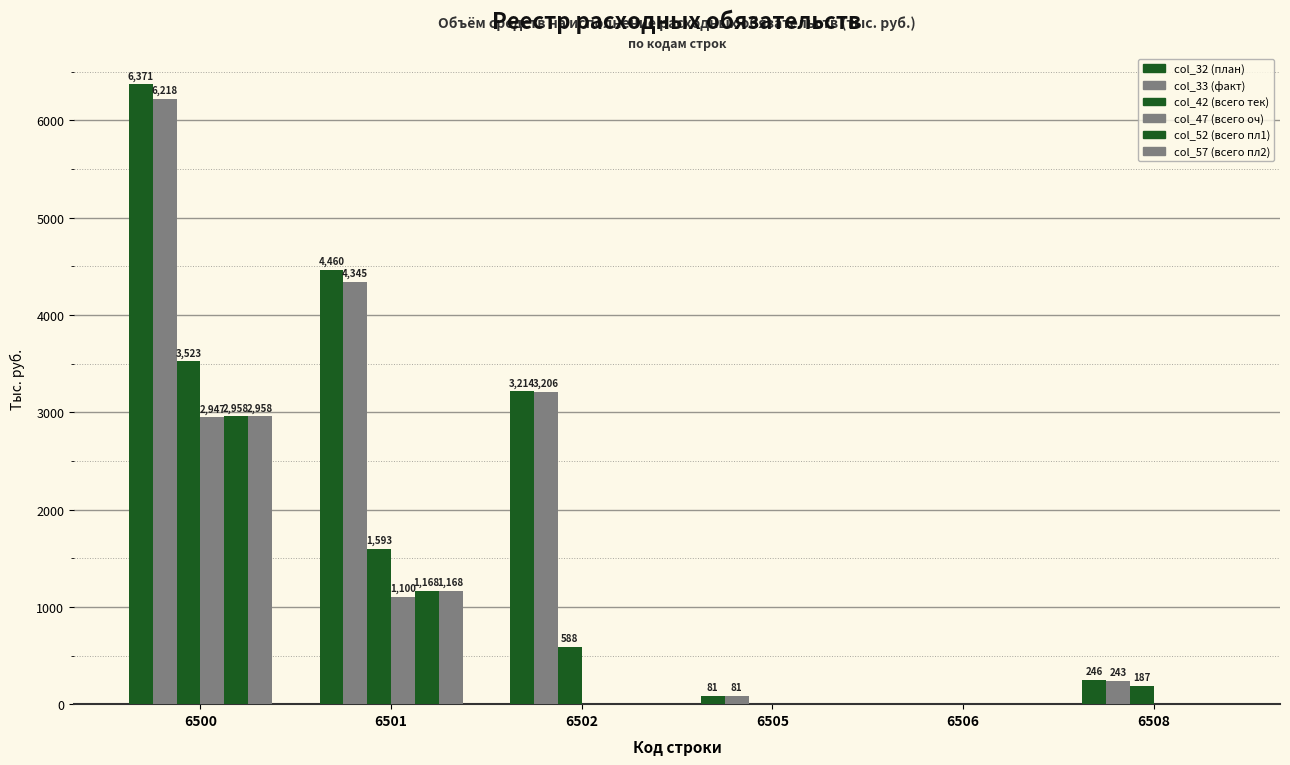

What is the greatest value displayed?

6371.0